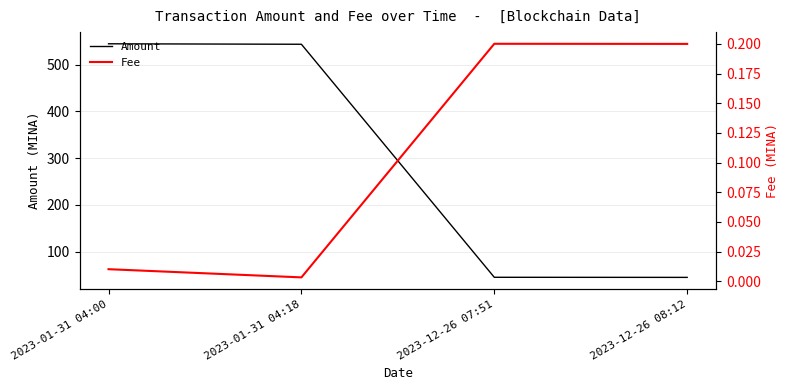

Which has a higher value, 2023-12-26 08:12 or 2023-01-31 04:00?

2023-01-31 04:00